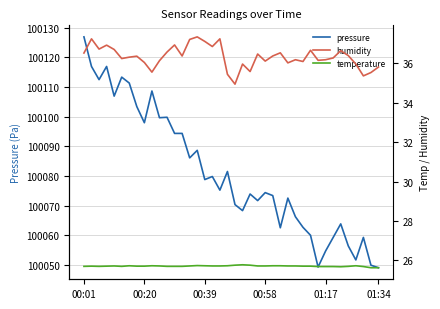

At how many categories does at least one series exceed 23097?

40